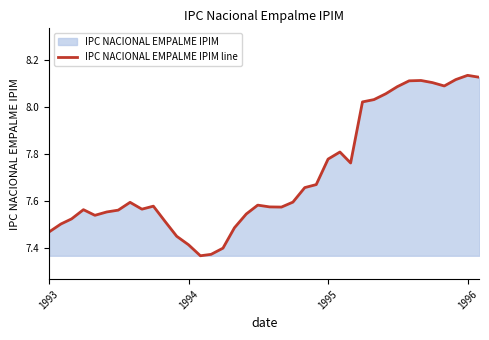

Does the chart have visible grid lines?

No